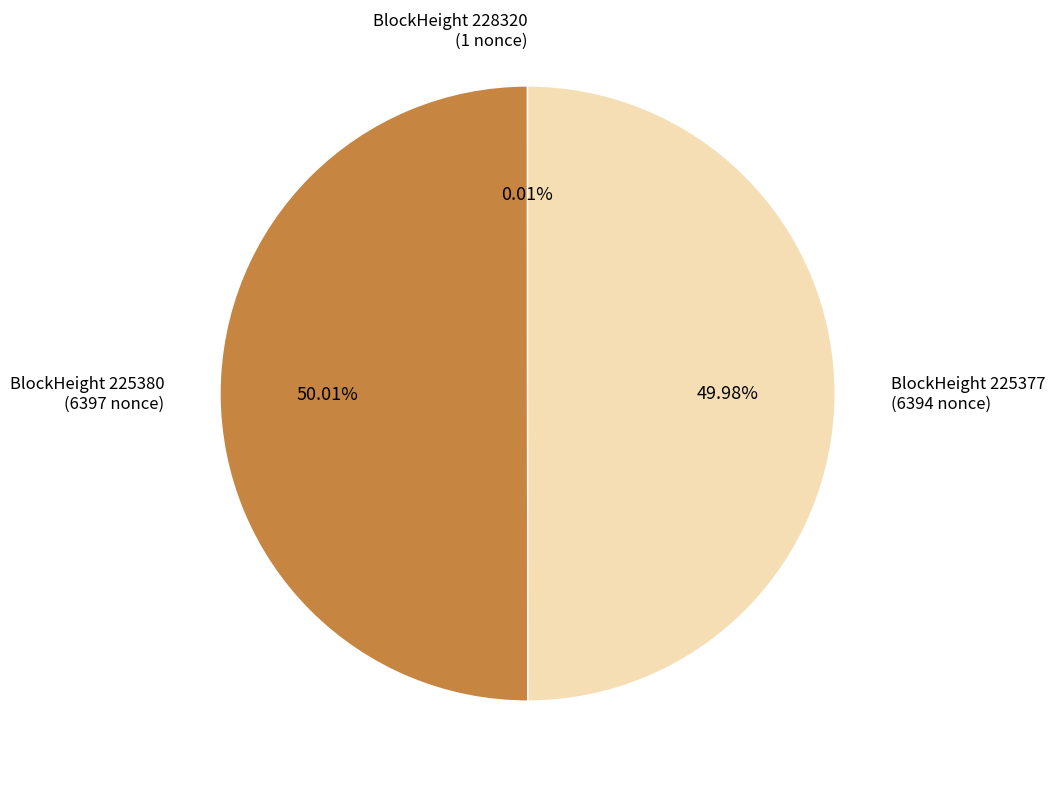

Combined, do BlockHeight 225380 and BlockHeight 225377 account for over 50%?

Yes